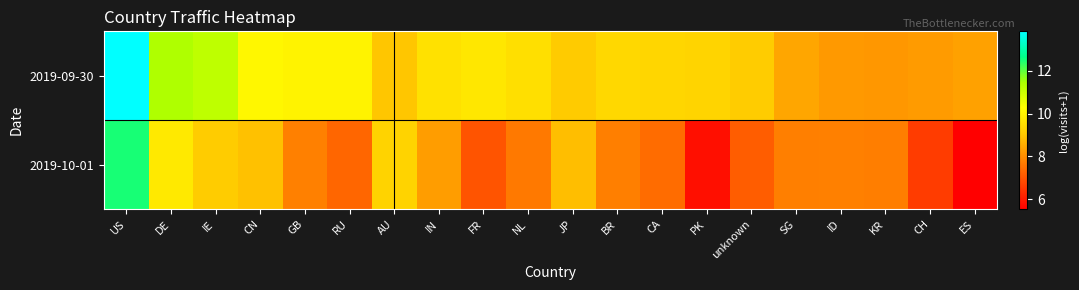

Which series has the largest range (max minus min)?

2019-10-01